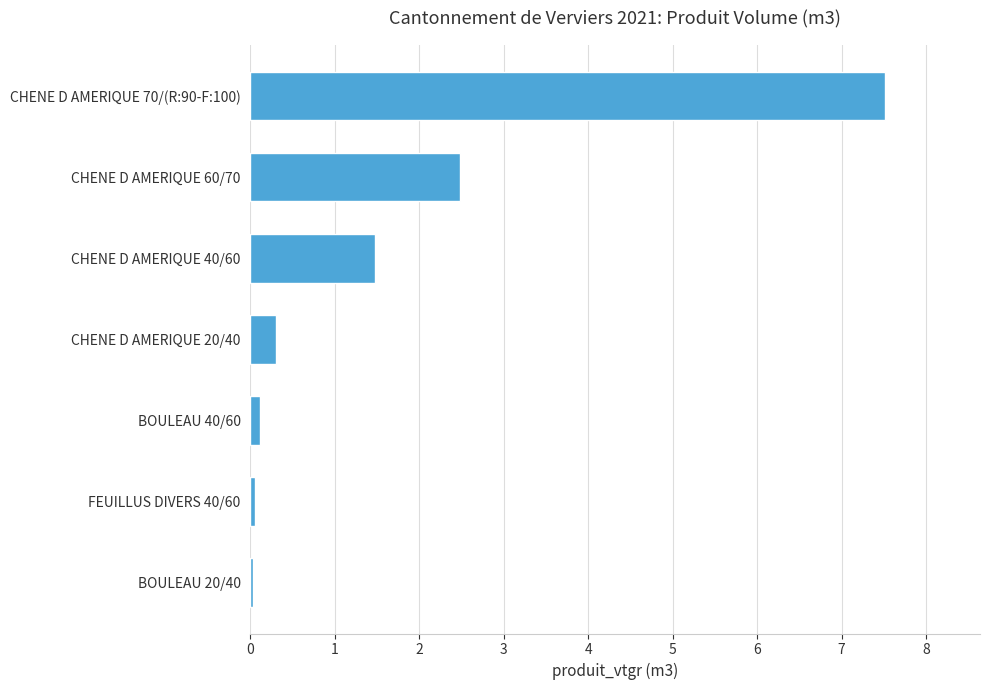

Where is the data nearest to the value 3?

CHENE D AMERIQUE 60/70